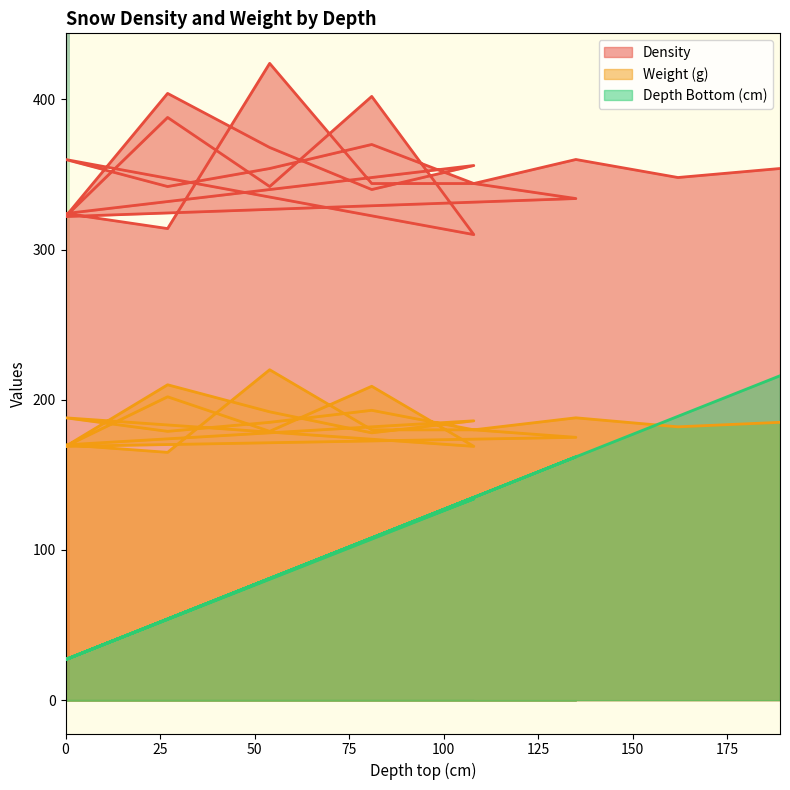

What is the smallest value displayed?

27